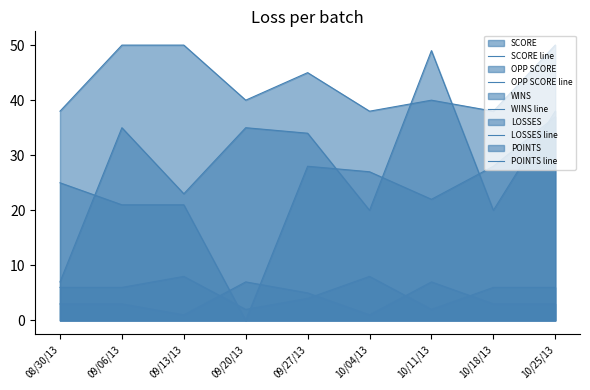

Which series has the largest total across all categories?

POINTS line